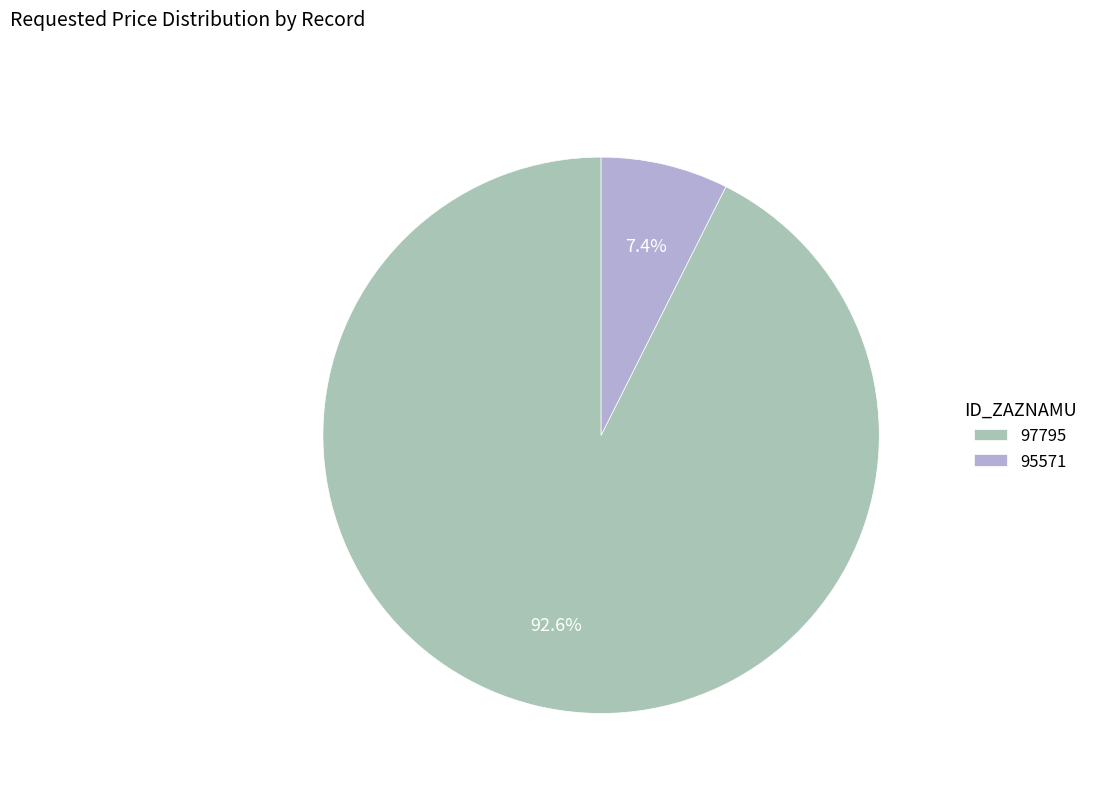

Which category has the biggest portion of the pie?

97795